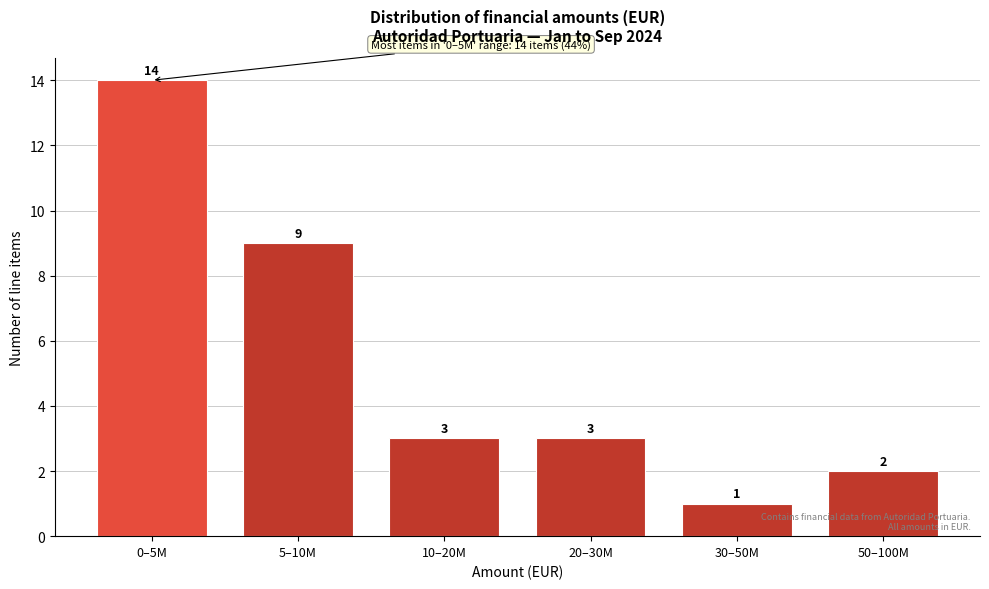

Reading left to right, what are all the values shown in this chart?

14	9	3	3	1	2